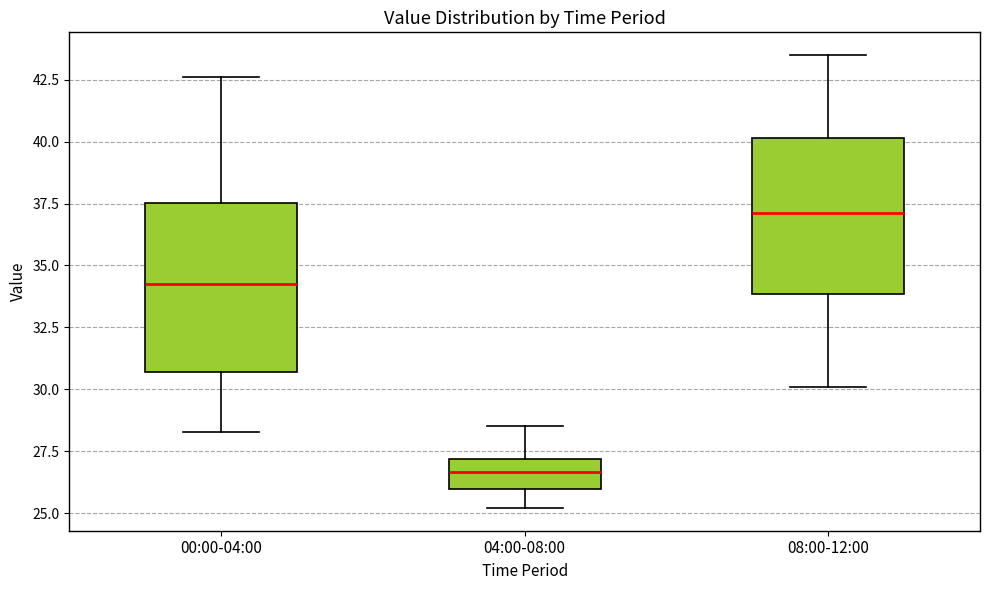

Reading left to right, read every box against the y-axis: the position of its median line, the range the box covers, and the ends of its whiskers. The values are not printed on the chart, so give them approximately, as read against the axis.

00:00-04:00: median 34.5, box 30.5 to 37.5, whiskers 28.5 to 42.5
04:00-08:00: median 26.5, box 26.0 to 27.0, whiskers 25.0 to 28.5
08:00-12:00: median 37.0, box 34.0 to 40.0, whiskers 30.0 to 43.5